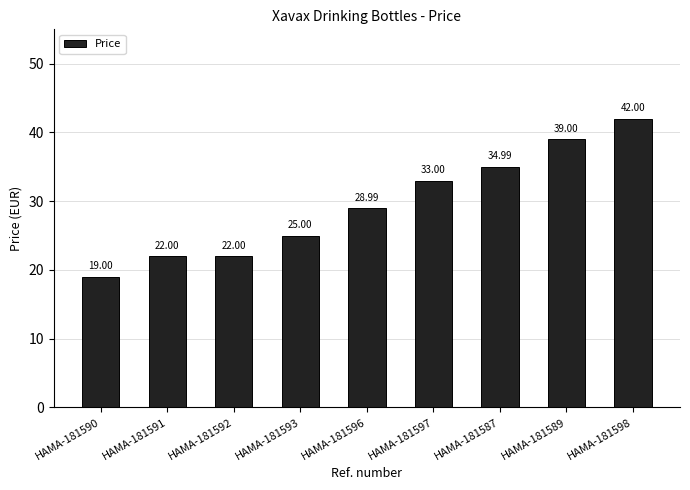

Reading left to right, transcribe all the data shown in this chart.

19.0	22.0	22.0	25.0	29.0	33.0	35.0	39.0	42.0